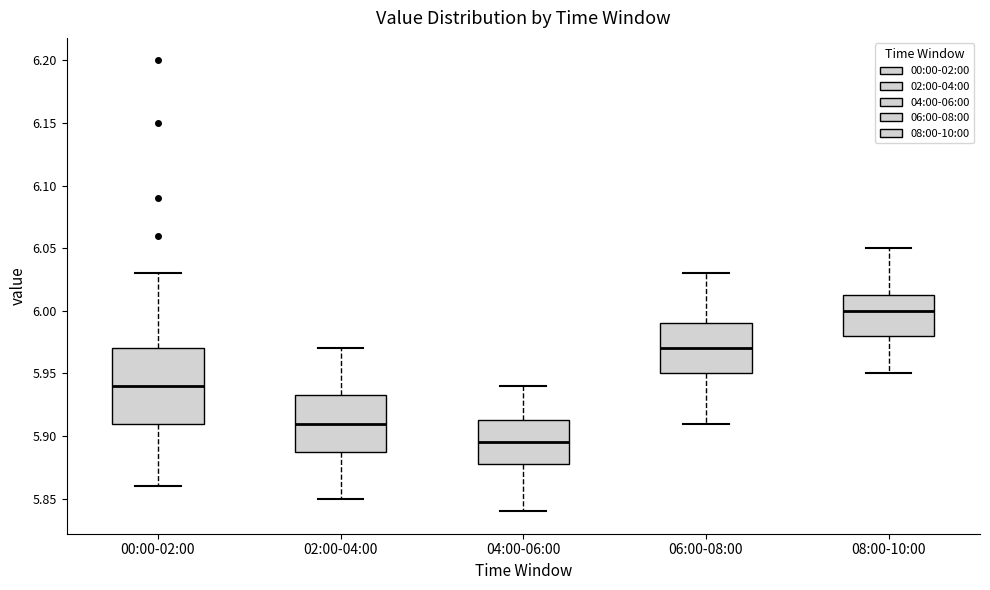

Reading left to right, transcribe this box plot: for each box, give where its median line is, the range the box spans, and where its two whiskers end, as read against the y-axis. The values are not printed on the chart, so give them approximately, as read against the axis.

00:00-02:00: median 5.940, box 5.910 to 5.970, whiskers 5.860 to 6.030
02:00-04:00: median 5.910, box 5.890 to 5.935, whiskers 5.850 to 5.970
04:00-06:00: median 5.895, box 5.880 to 5.915, whiskers 5.840 to 5.940
06:00-08:00: median 5.970, box 5.950 to 5.990, whiskers 5.910 to 6.030
08:00-10:00: median 6.000, box 5.980 to 6.015, whiskers 5.950 to 6.050